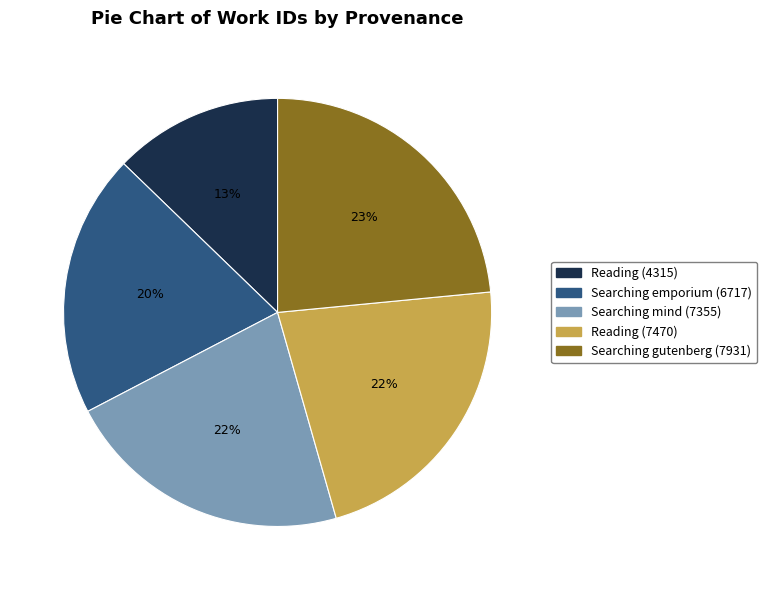

What percentage is the Reading (7470) slice, to the nearest percent?

22%